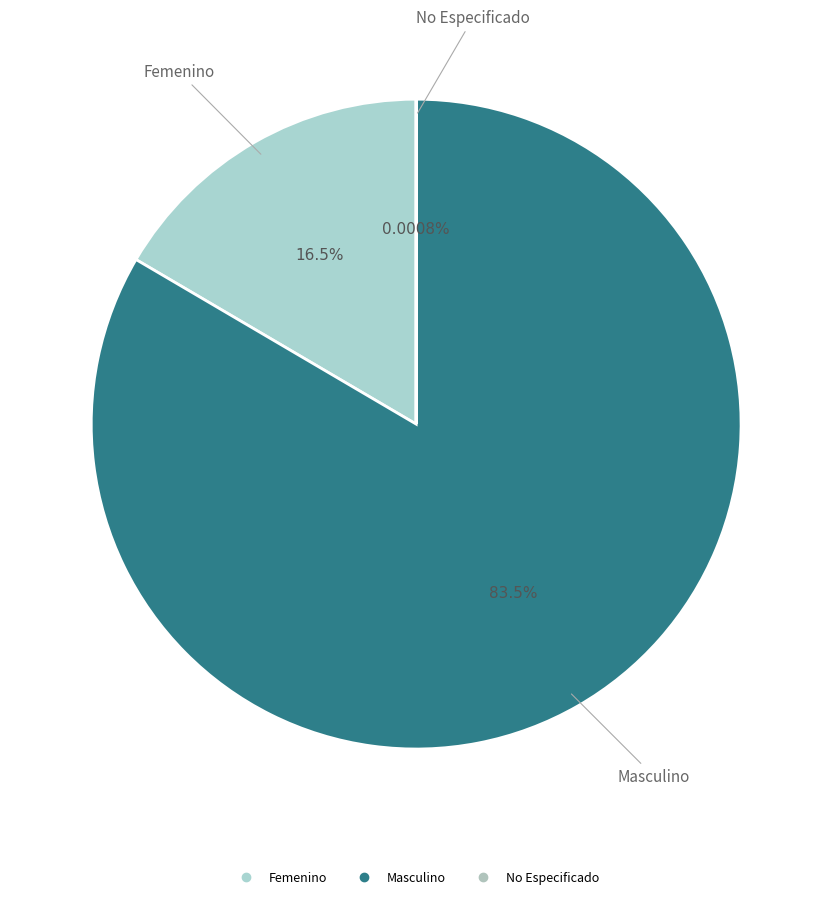

What is the largest slice in the pie chart?

Masculino